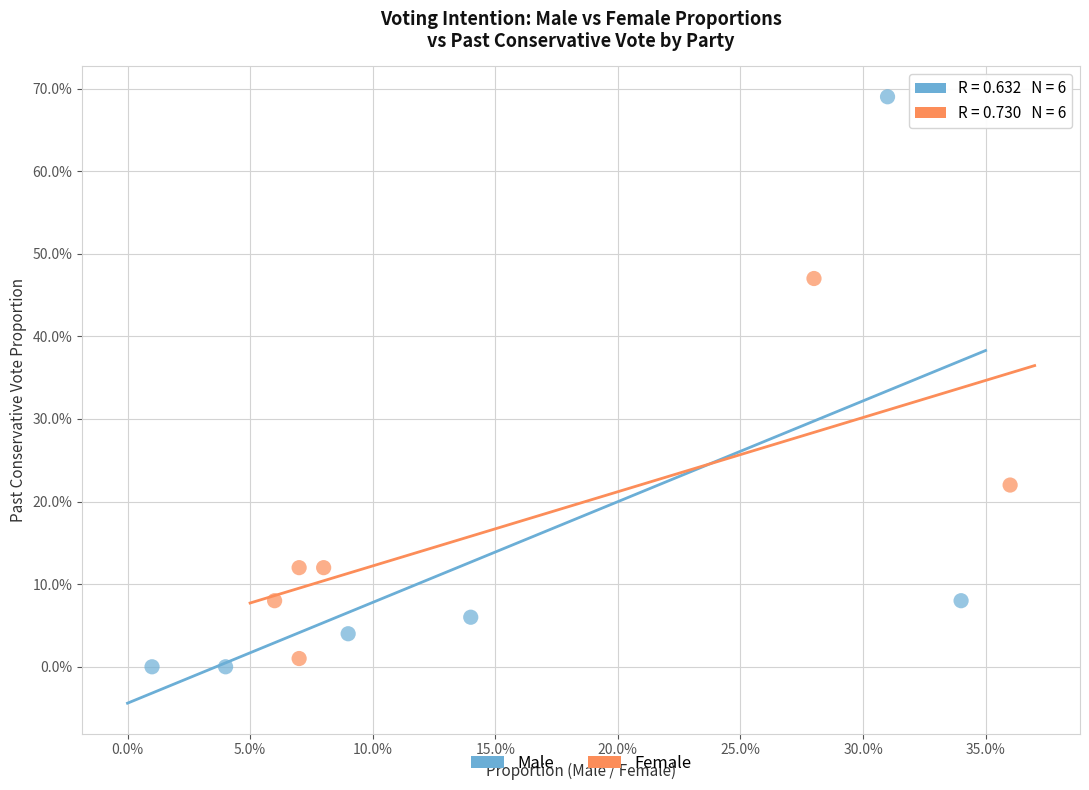

What are all the series names shown in the legend?

Male, Female